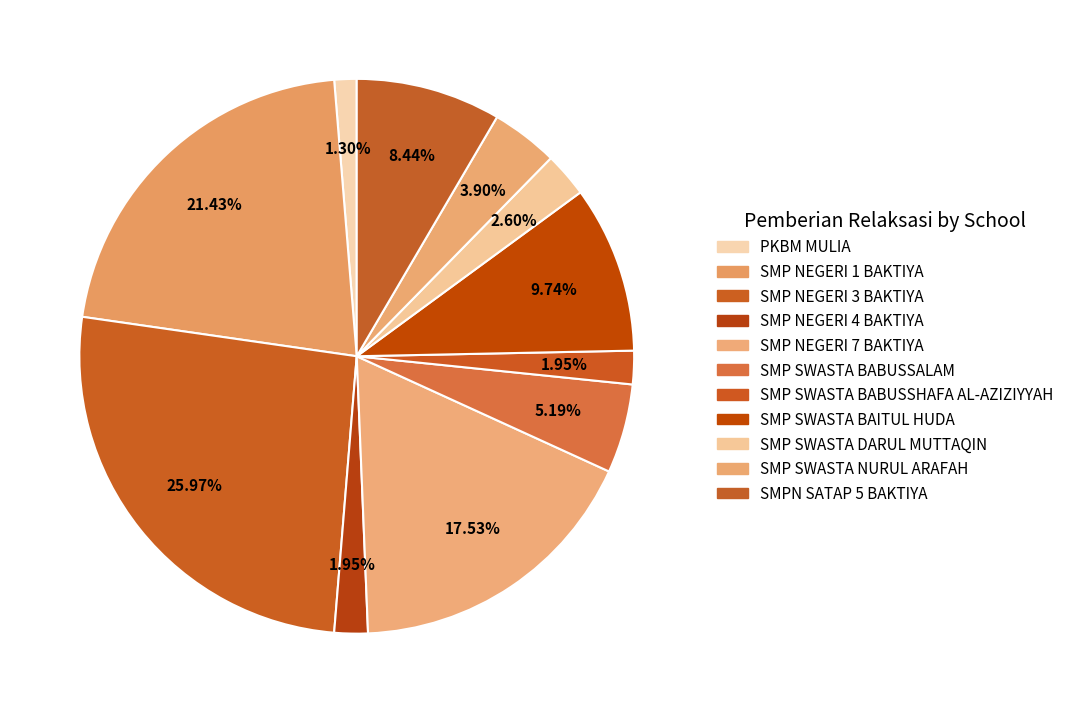

How many slices are in this pie chart?

11